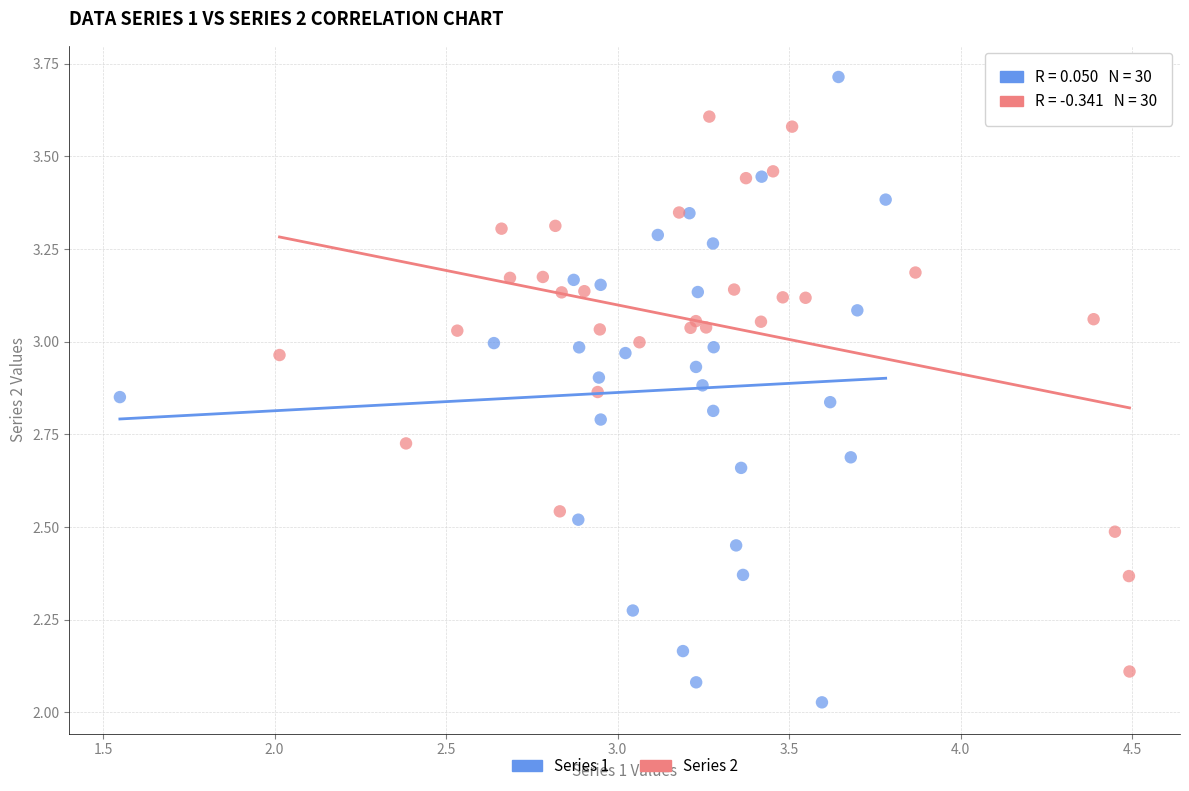

Which series reaches the maximum Y coordinate?

Series 1